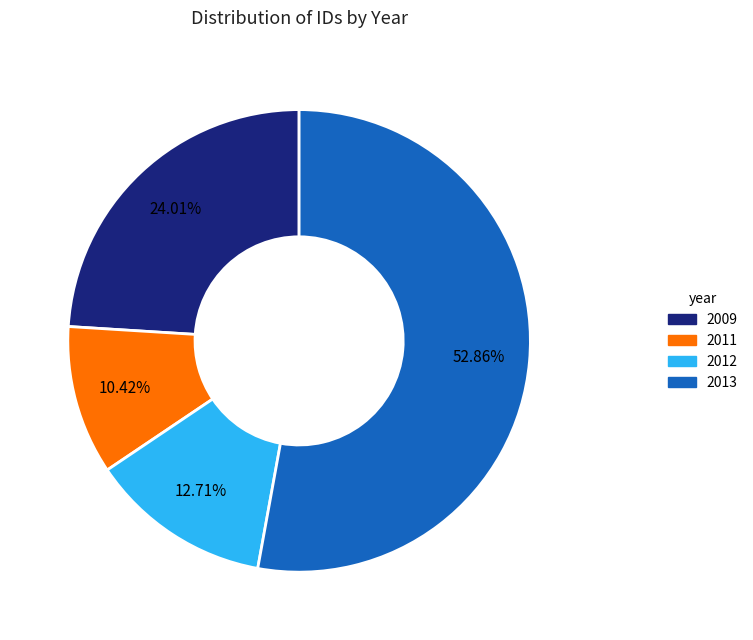

Count the number of slices in the pie.

4